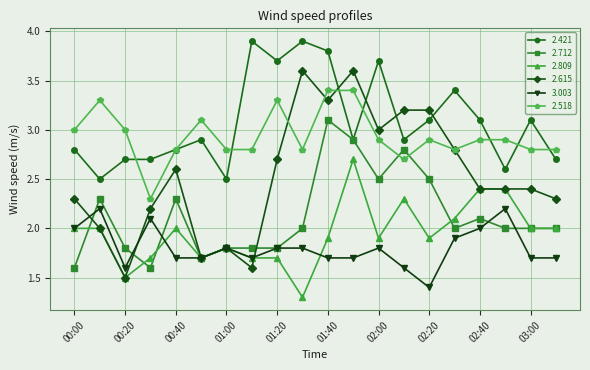

What is the greatest value displayed?

3.9